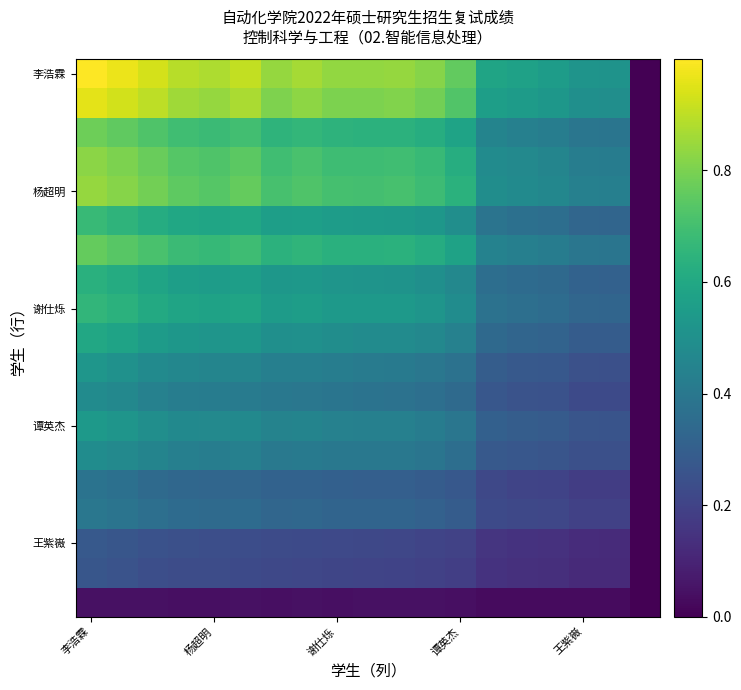

Which series has the largest range (max minus min)?

李浩霖